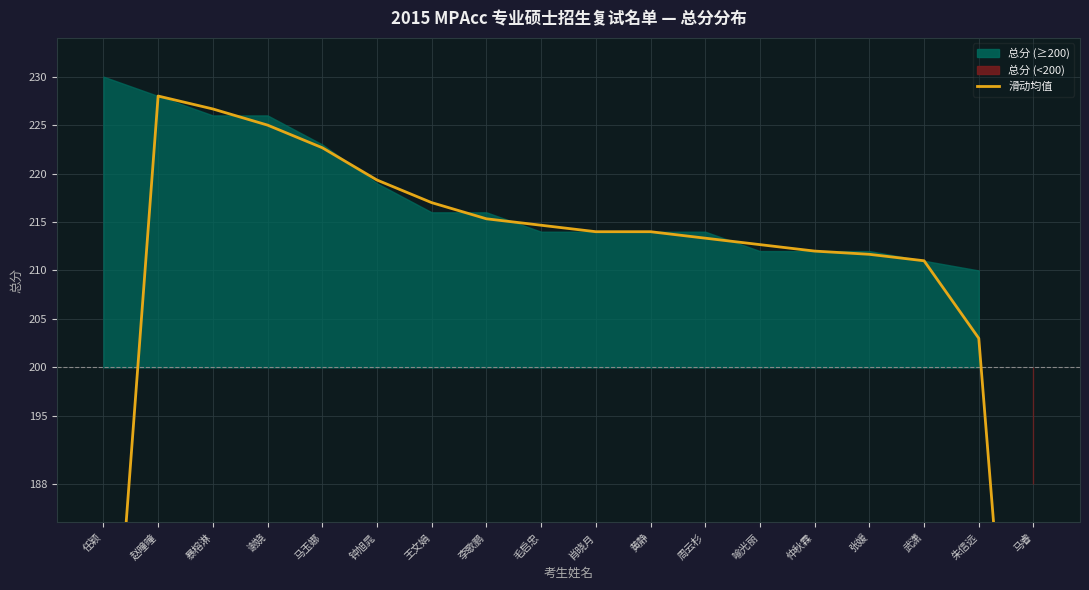

True or false: the data has more than 0 interior local peaks.

True